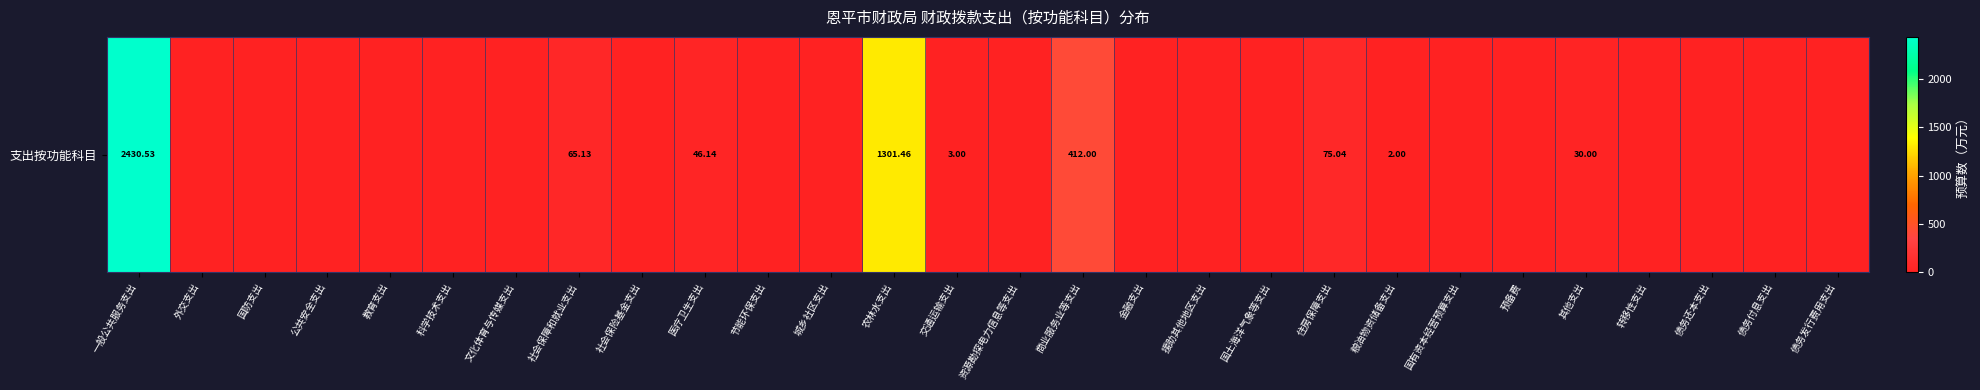

True or false: the data shows 65.1 at 社会保障和就业支出.

True